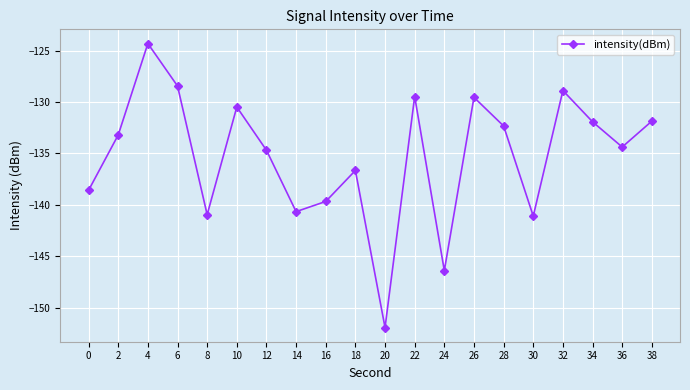

What value does the data have at 18?

-136.7